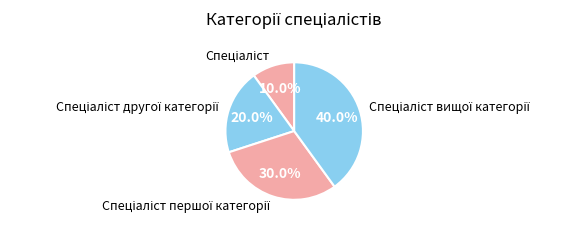

Does any single category account for the majority?

No